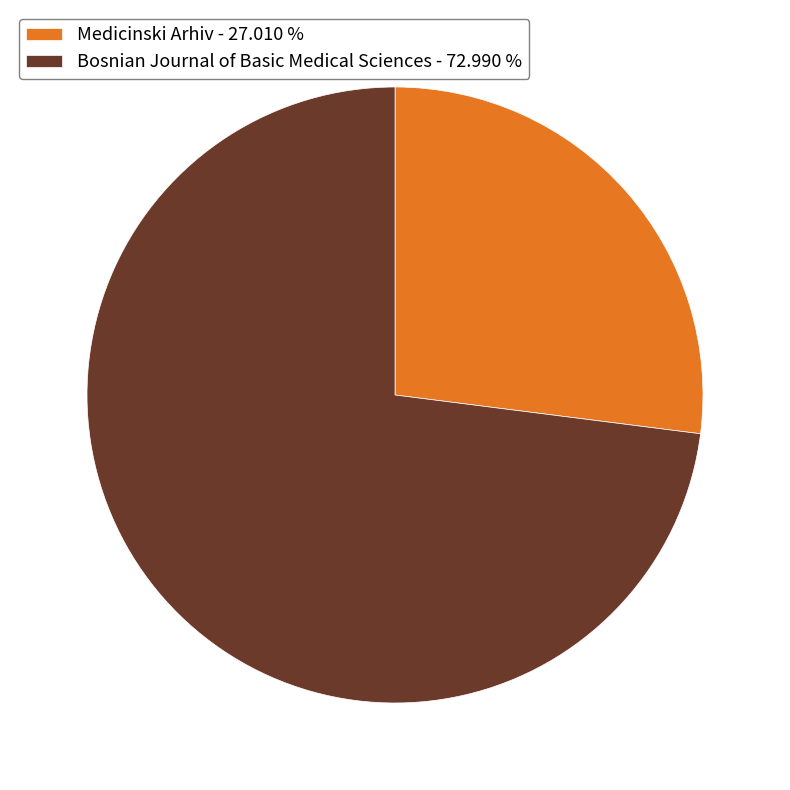

How many segments does this pie chart have?

2